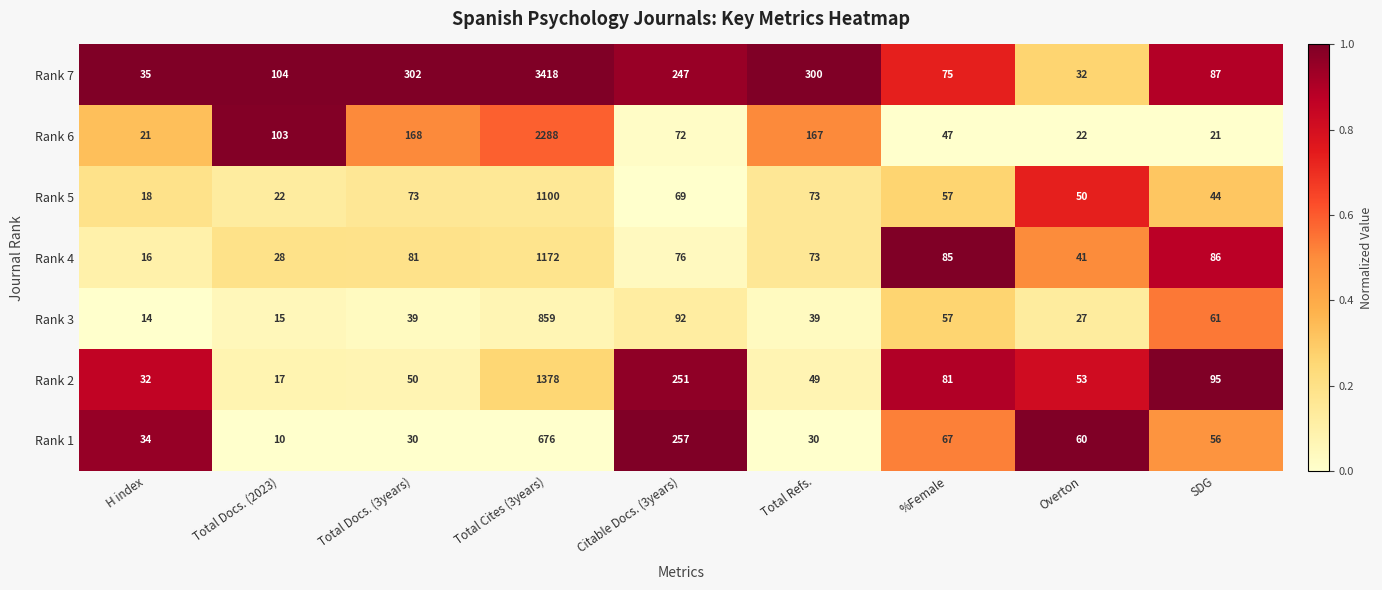

Which label corresponds to the largest value in the chart?

Total Cites (3years)